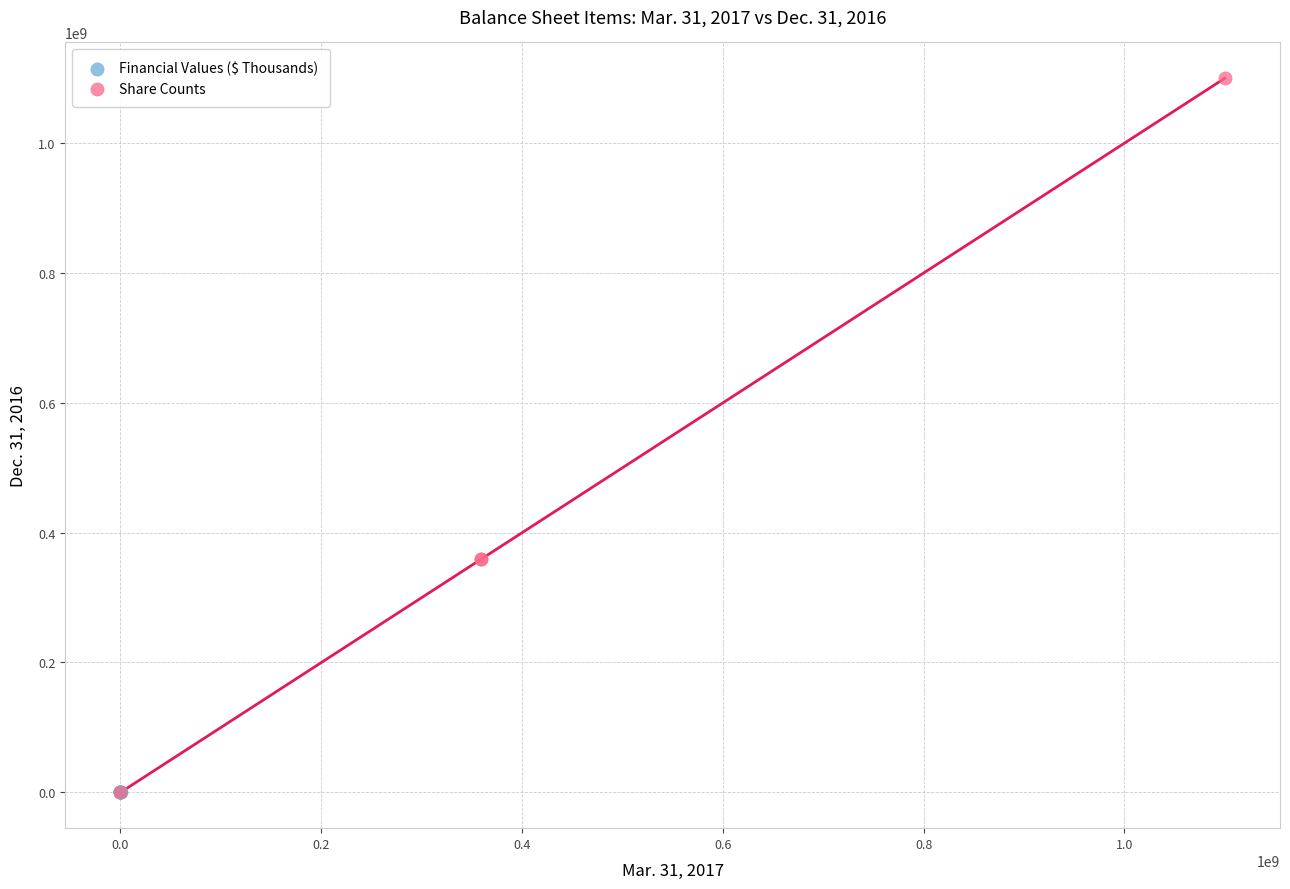

Which series has the widest spread of Y values?

Share Counts